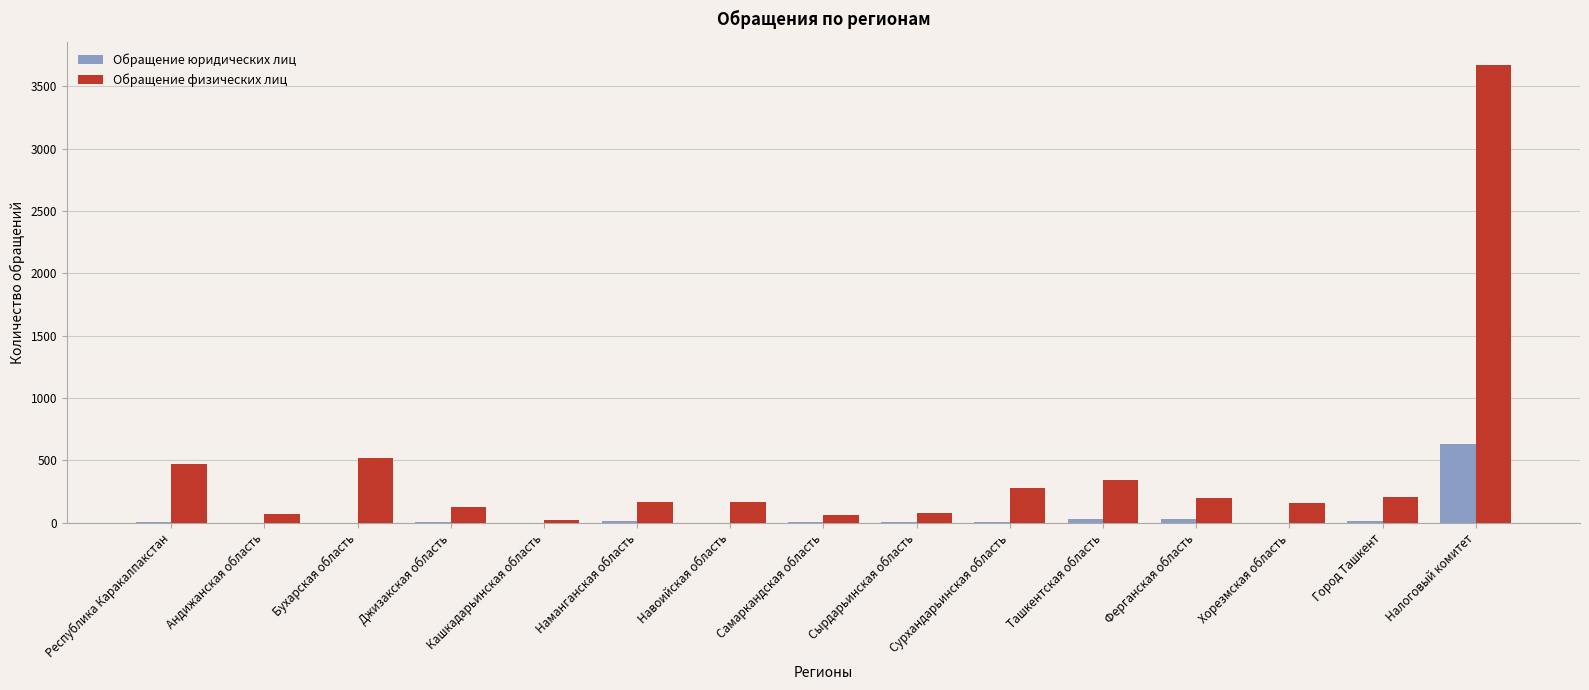

At which label does Обращение юридических лиц reach its peak?

Налоговый комитет